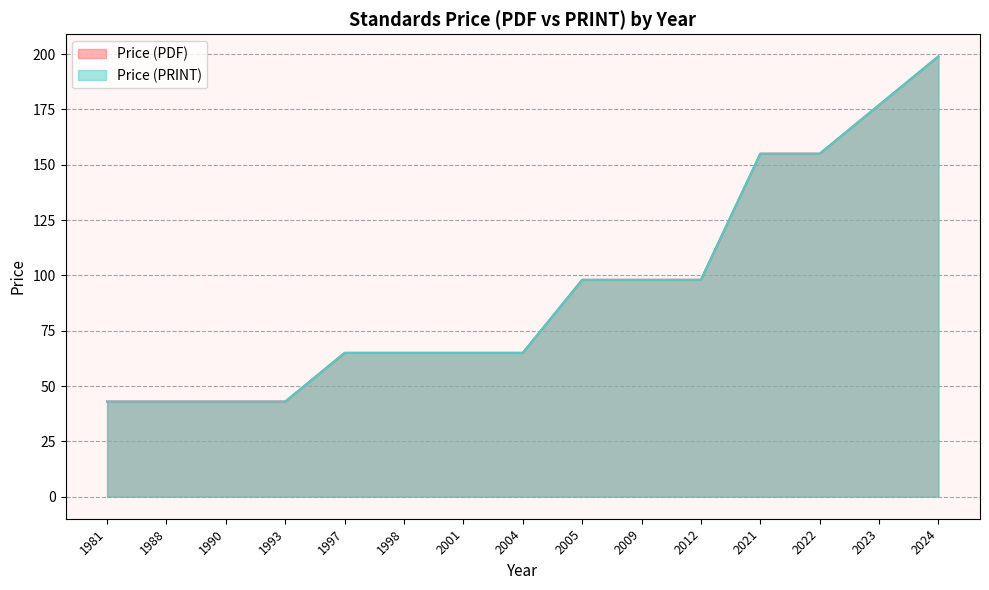

The Price (PRINT) series shows 199 at 2024. True or false?

True